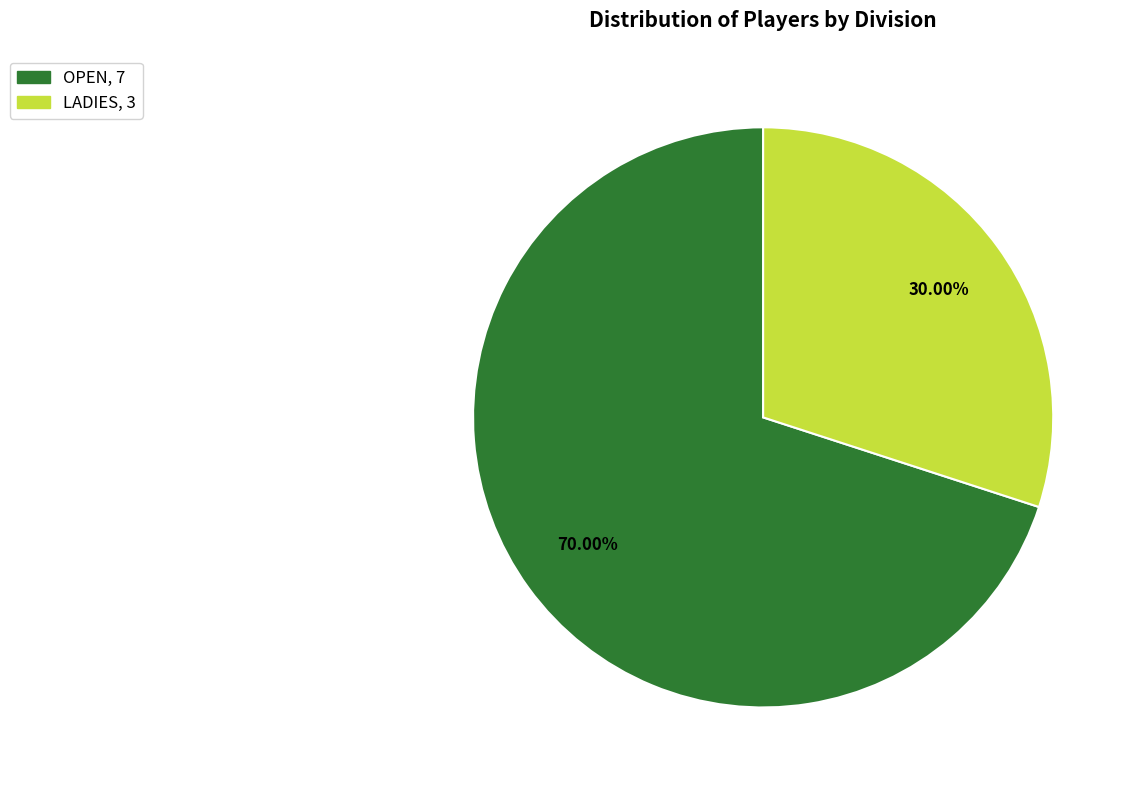

Rank the categories by value from highest to lowest.

OPEN, LADIES